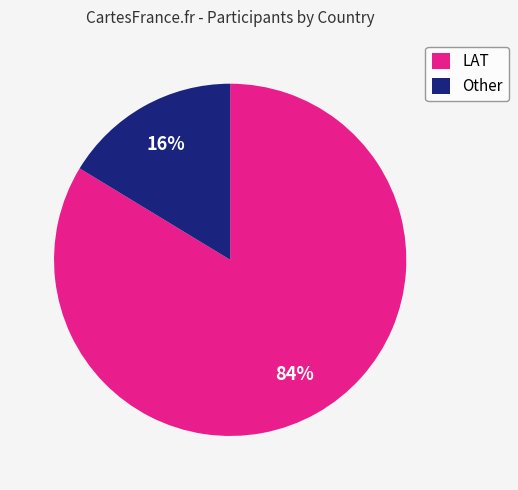

Combined, do LAT and Other account for over 50%?

Yes